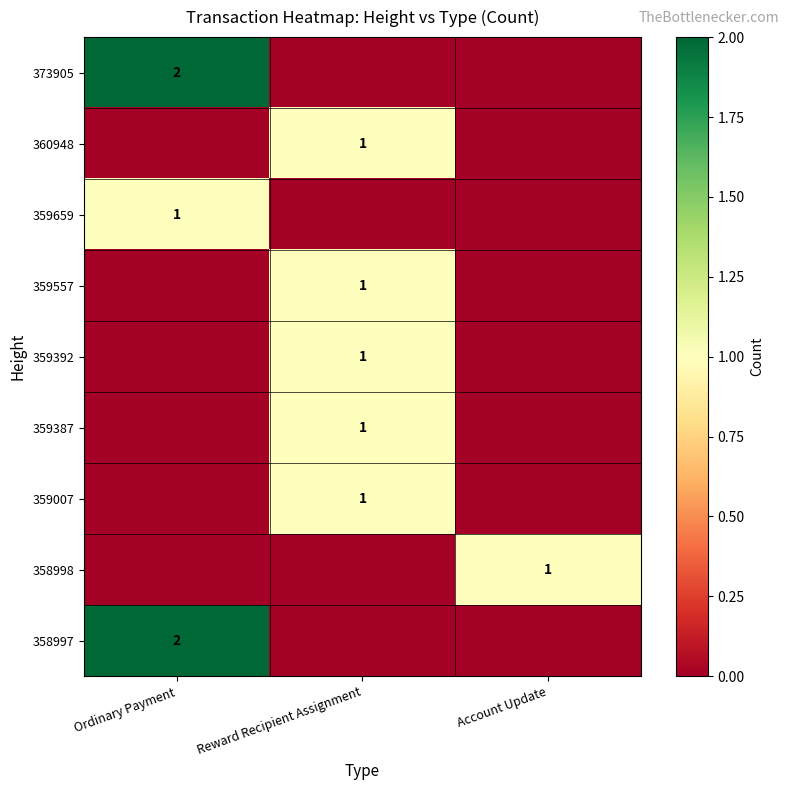

Is it true that 359659 equals 1 at Ordinary Payment?

True